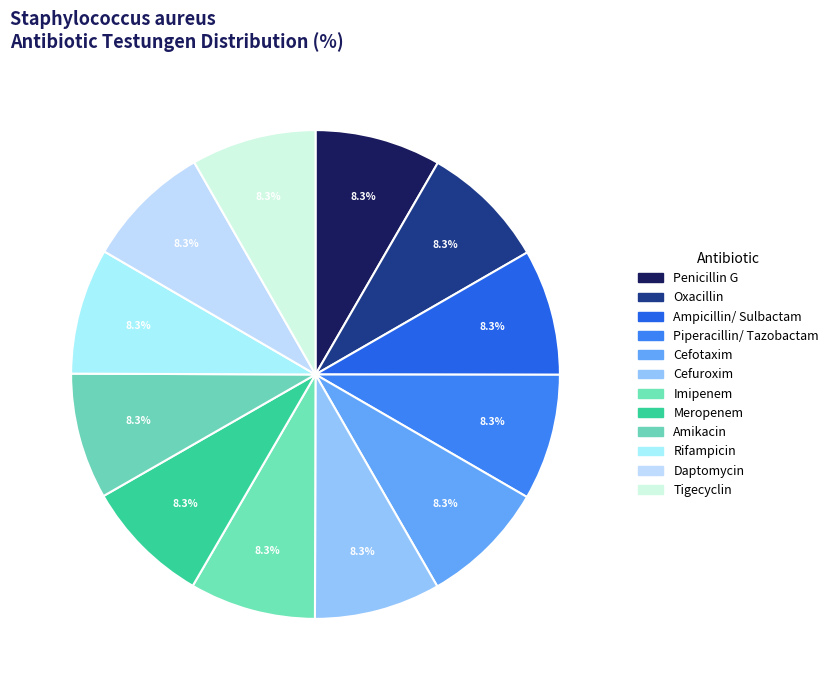

To the nearest percent, what percentage of the pie is Piperacillin/ Tazobactam?

8%